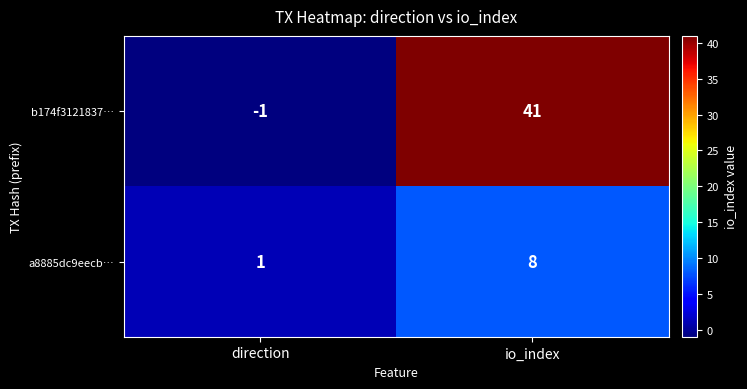

What is the sum of the b174f3121837… values at io_index and direction?

40